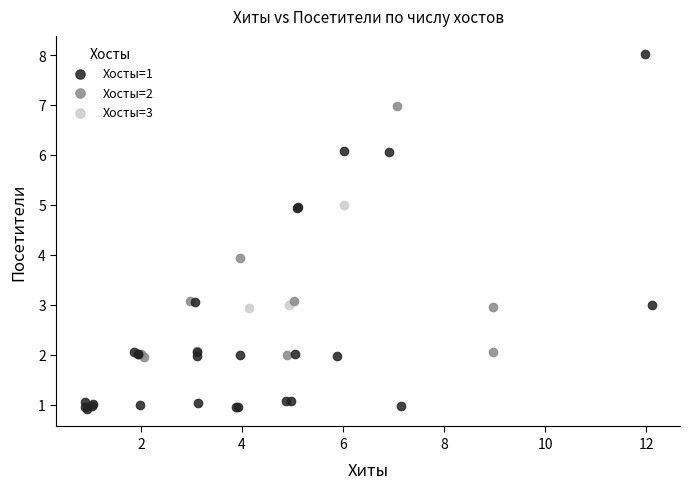

Which series reaches the minimum Y coordinate?

Хосты=1